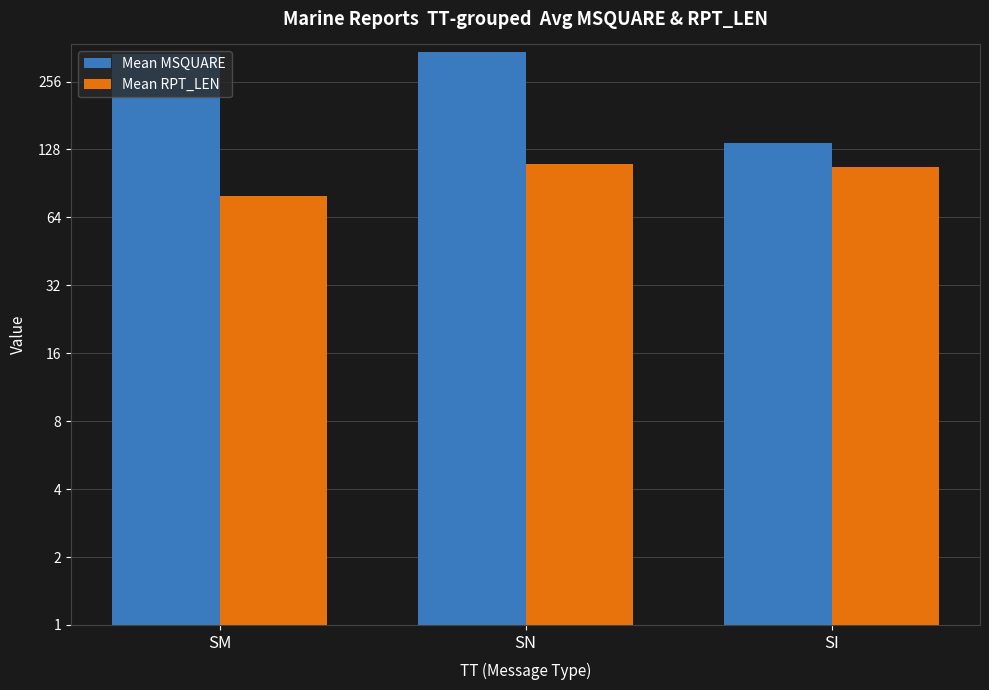

Rank the series by their average value, from highest to lowest.

Mean MSQUARE, Mean RPT_LEN